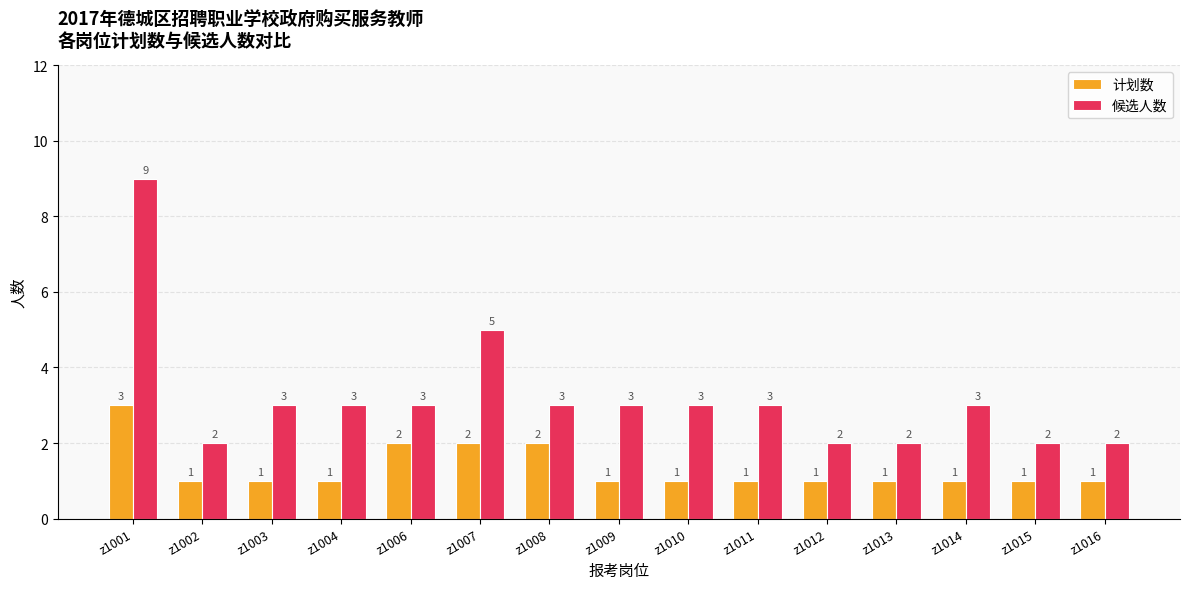

Count the 计划数 values in the range 1 to 2.

14